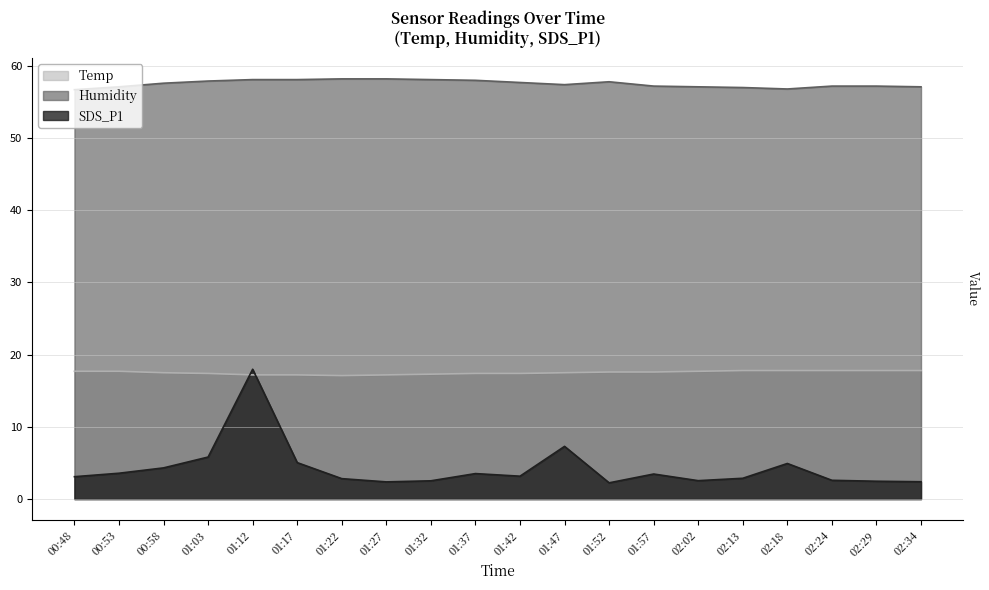

True or false: Humidity and Temp intersect in this chart.

False